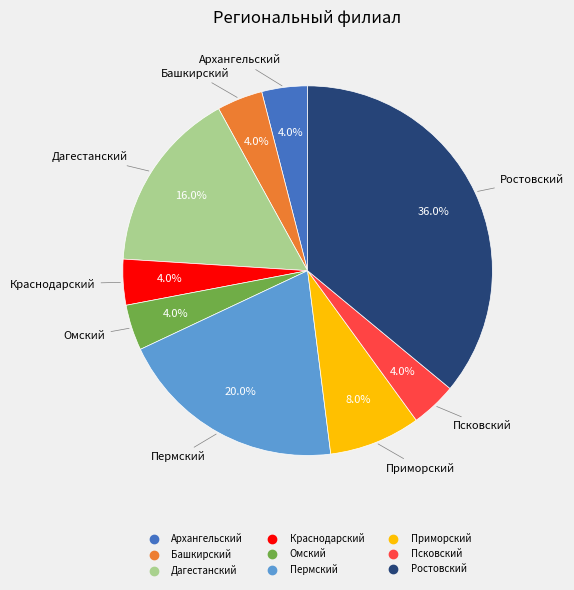

Does Омский represent more than half of the total?

No